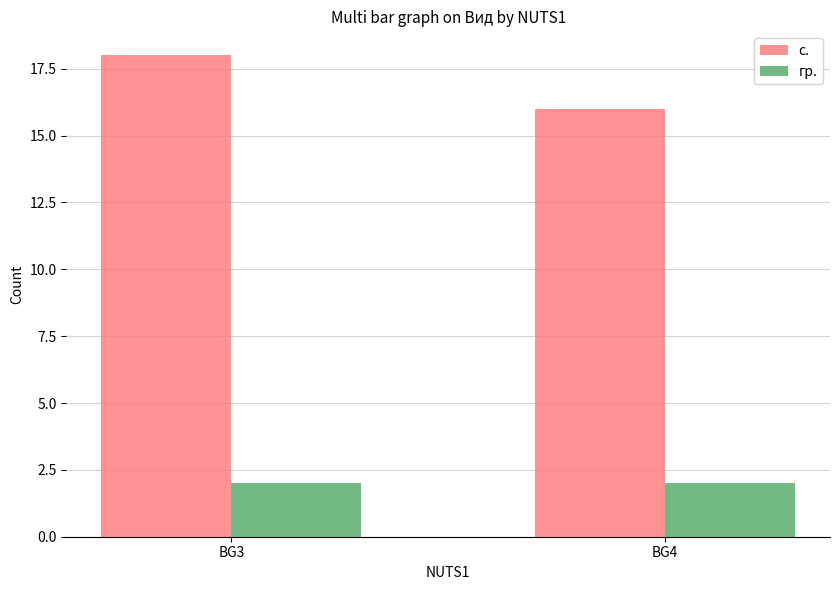

Rank the series at BG3 from lowest to highest value.

гр., с.